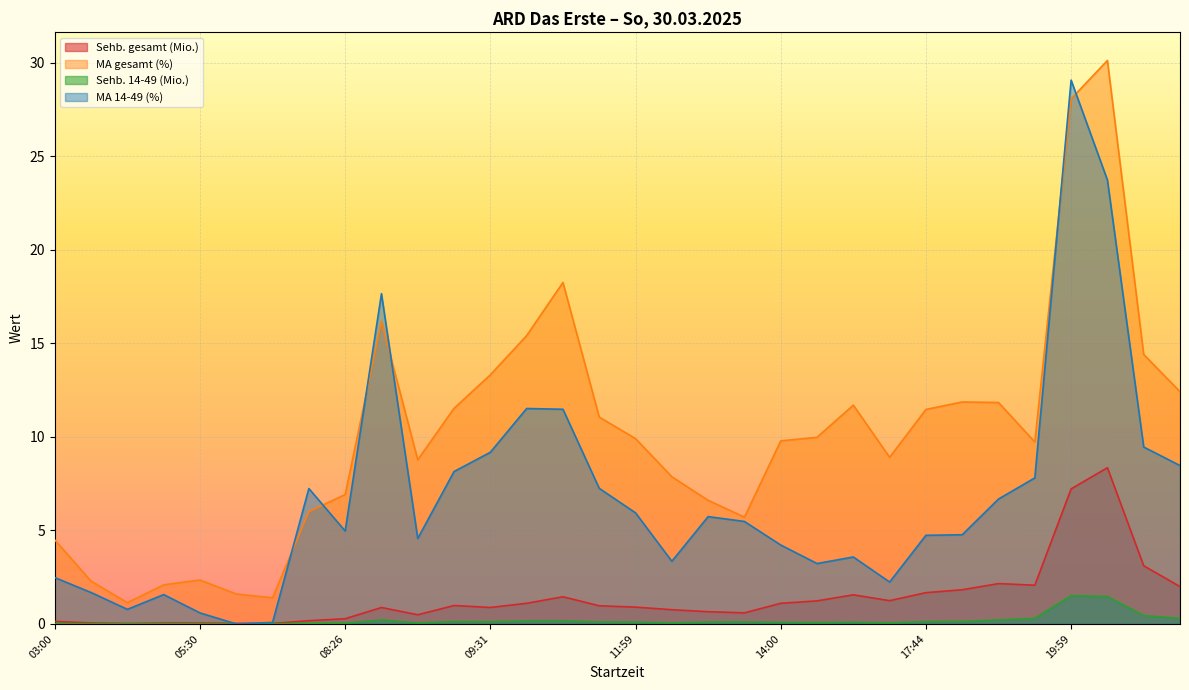

What is the sum of all Sehb. gesamt (Mio.) values?

44.0